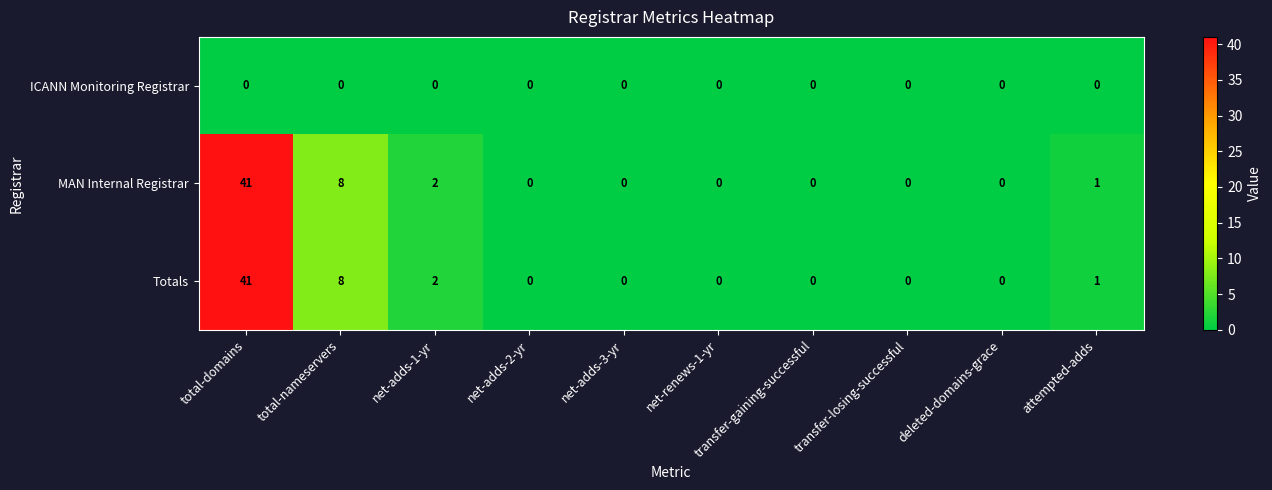

The ICANN Monitoring Registrar series shows 0 at total-domains. True or false?

True